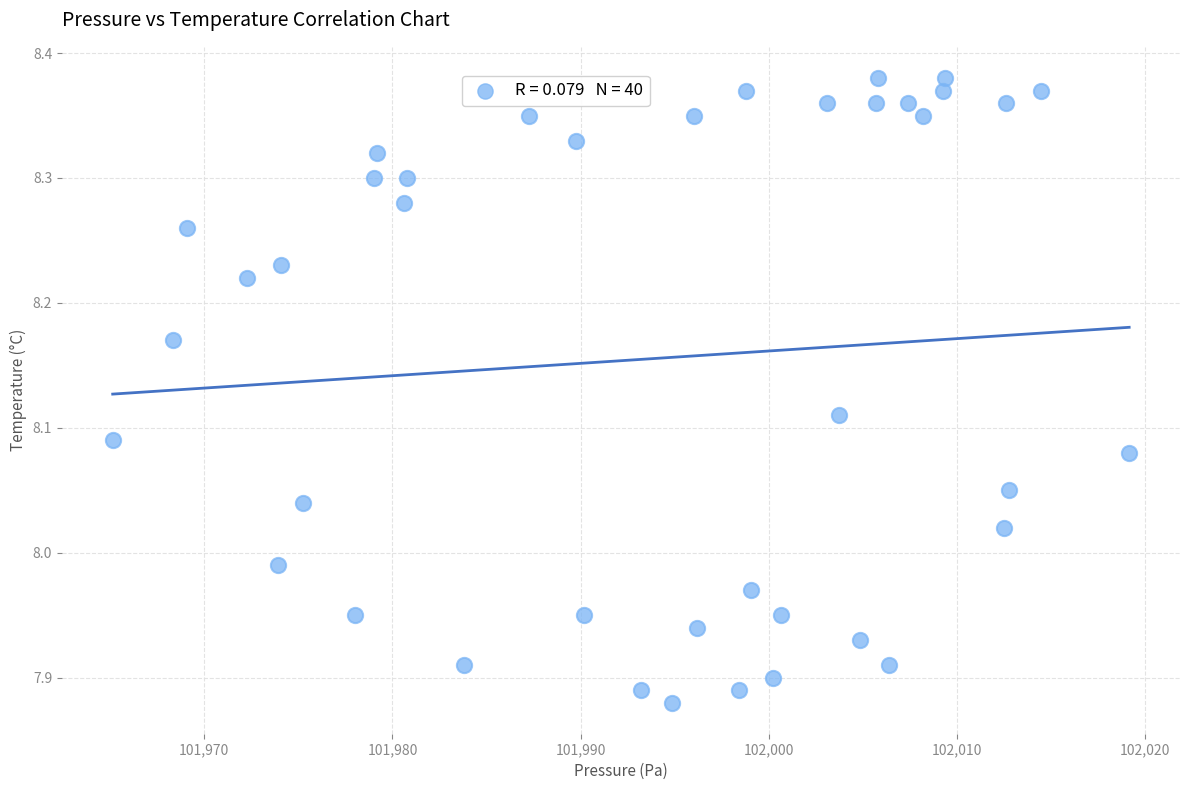

What is the range of X values (max minus min)?

54.0